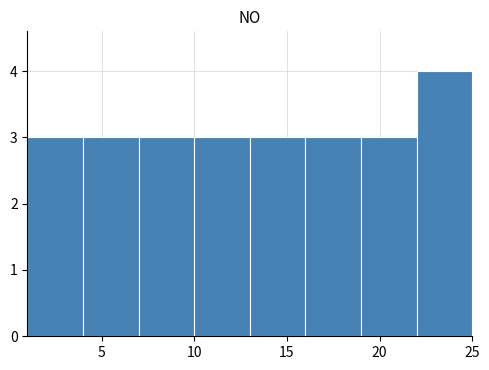

Reading left to right, list every bar in this chart as the range it spans on the x-axis followed by its height. The values are not printed on the chart, so give them approximately, as read against the axis.

1 to 4: 3
4 to 7: 3
7 to 10: 3
10 to 13: 3
13 to 16: 3
16 to 19: 3
19 to 22: 3
22 to 25: 4